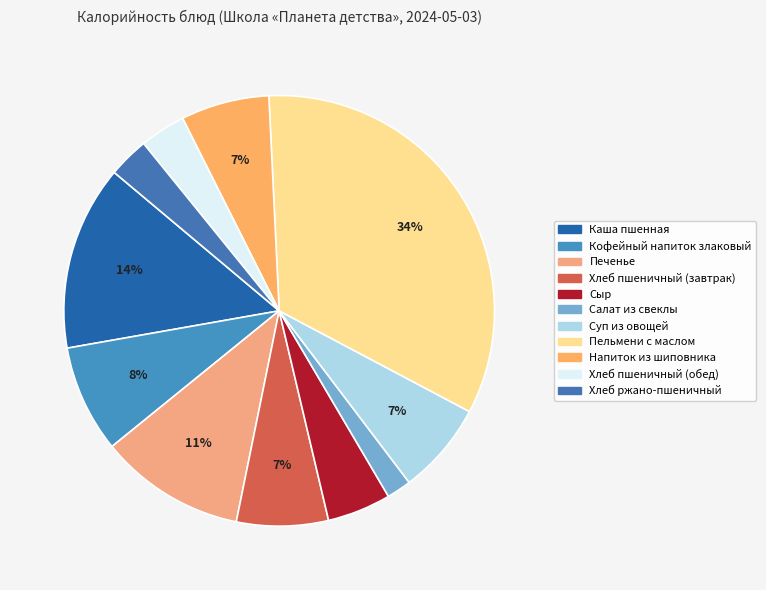

Approximately how many times larger is the value at Хлеб ржано-пшеничный compared to Пельмени с маслом?

0.1